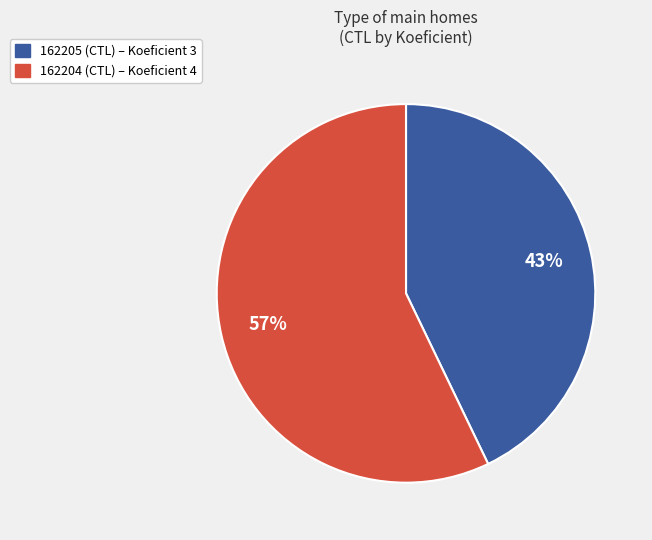

Which has a higher value, 162205 or 162204?

162204